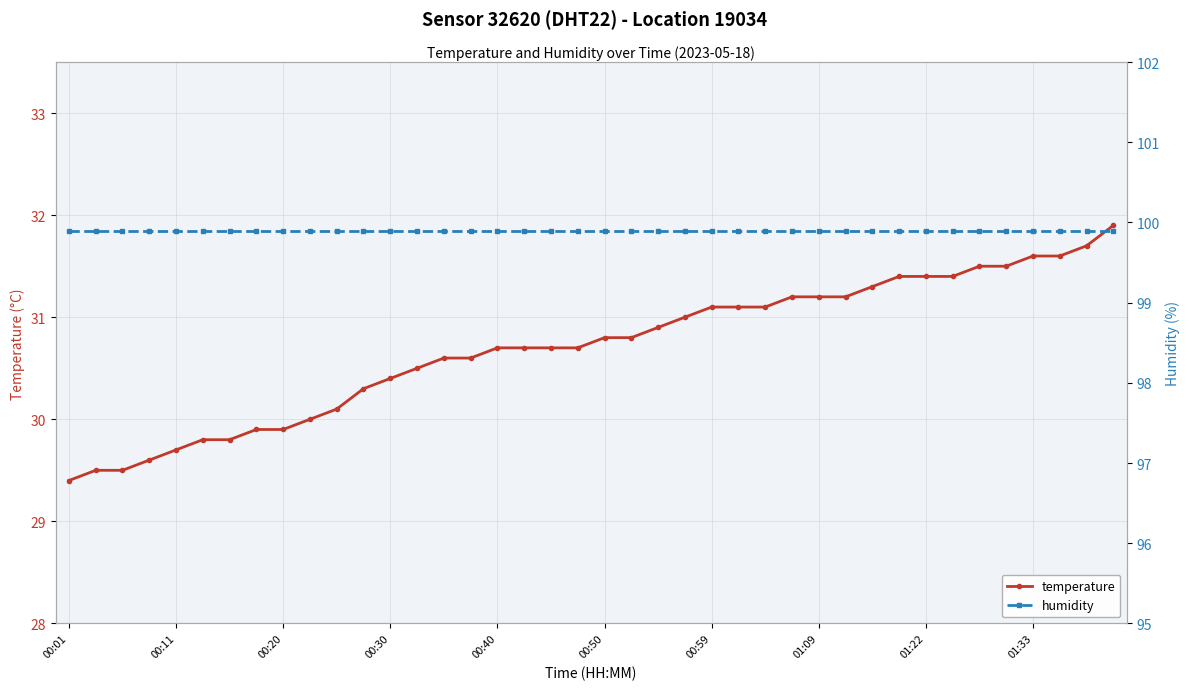

At which category is the sum across all series the highest?

39